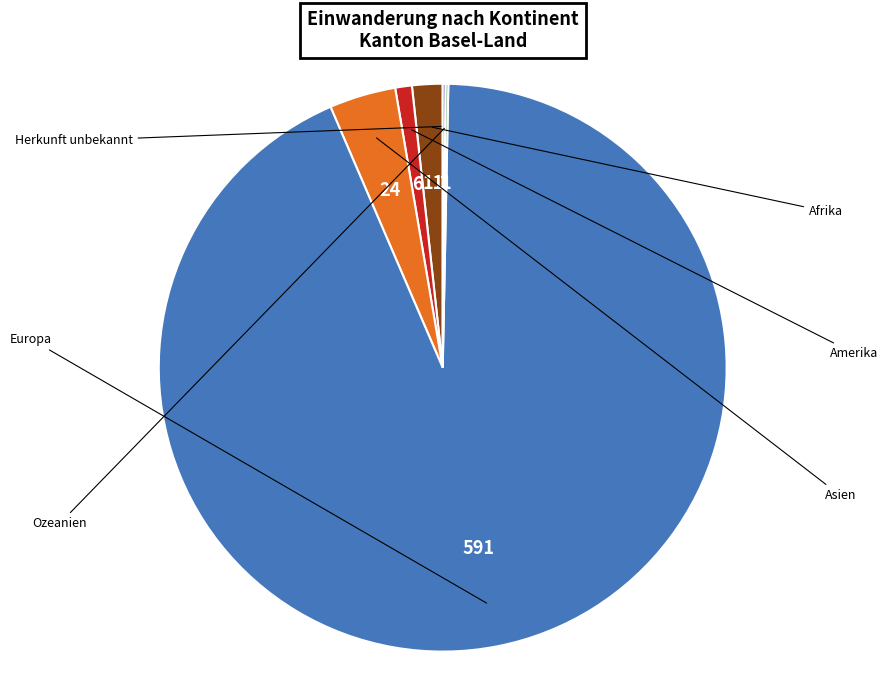

Does any single category account for the majority?

Yes